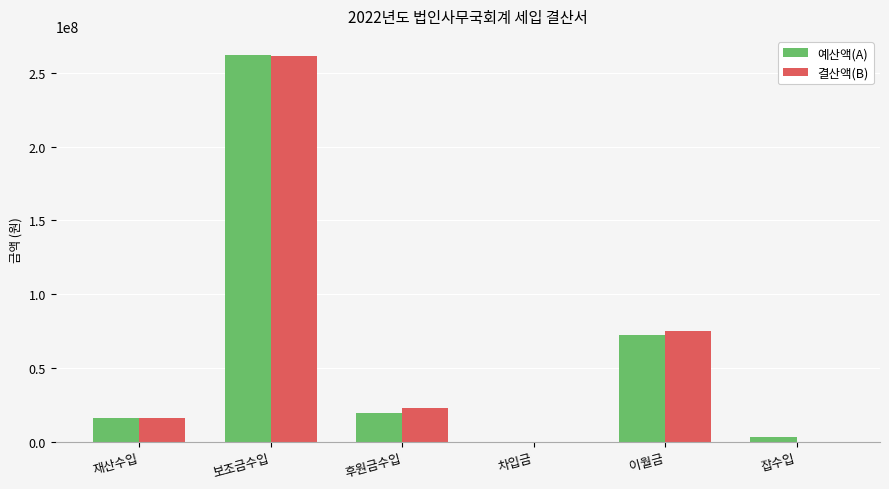

How many data points does each series have?

6